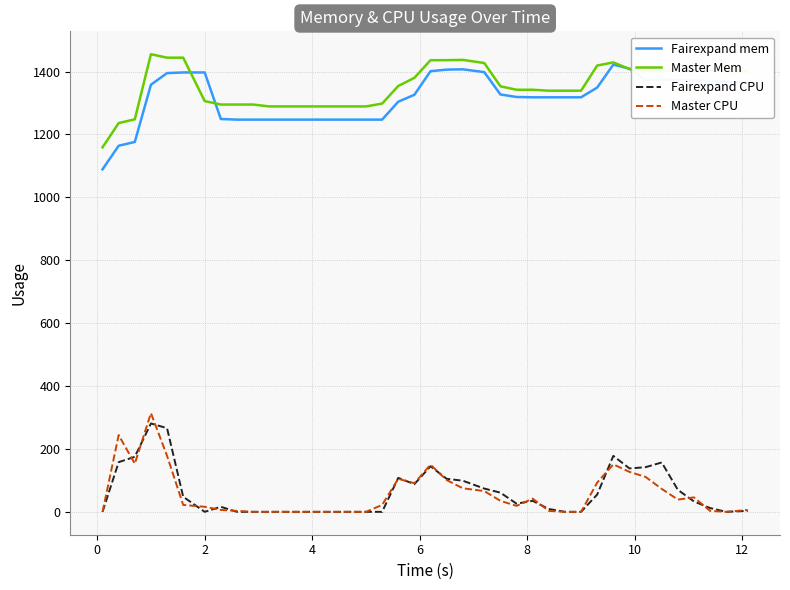

What is the highest value of the Fairexpand CPU series?

281